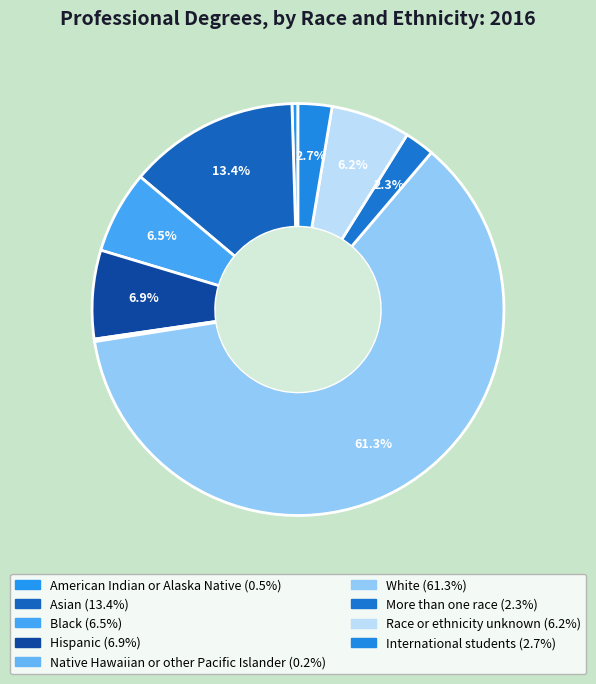

Count the number of slices in the pie.

9